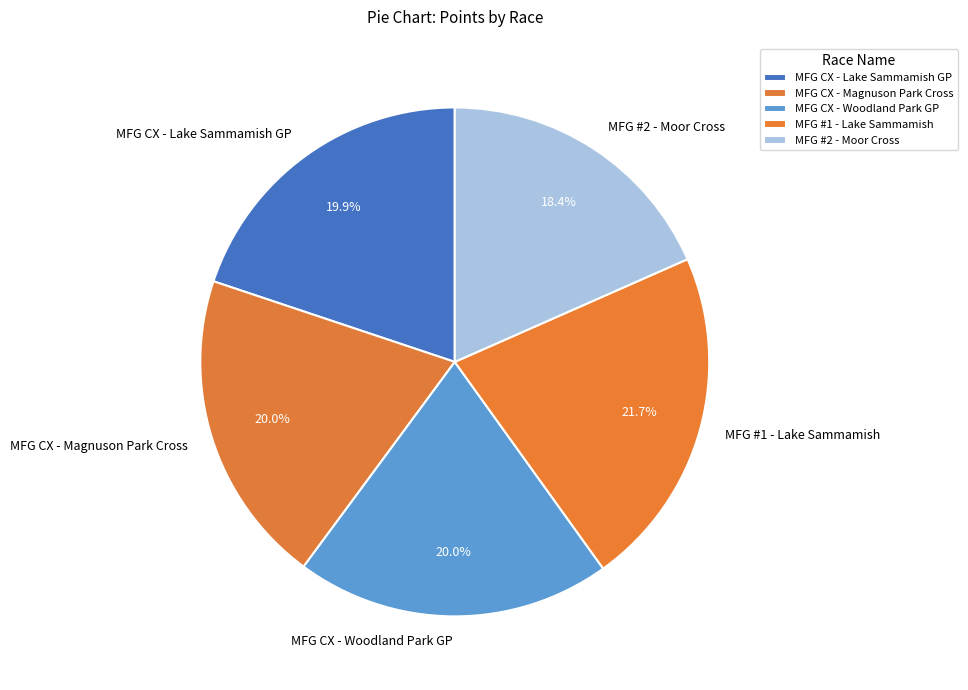

True or false: MFG #1 - Lake Sammamish accounts for 35% of the total.

False